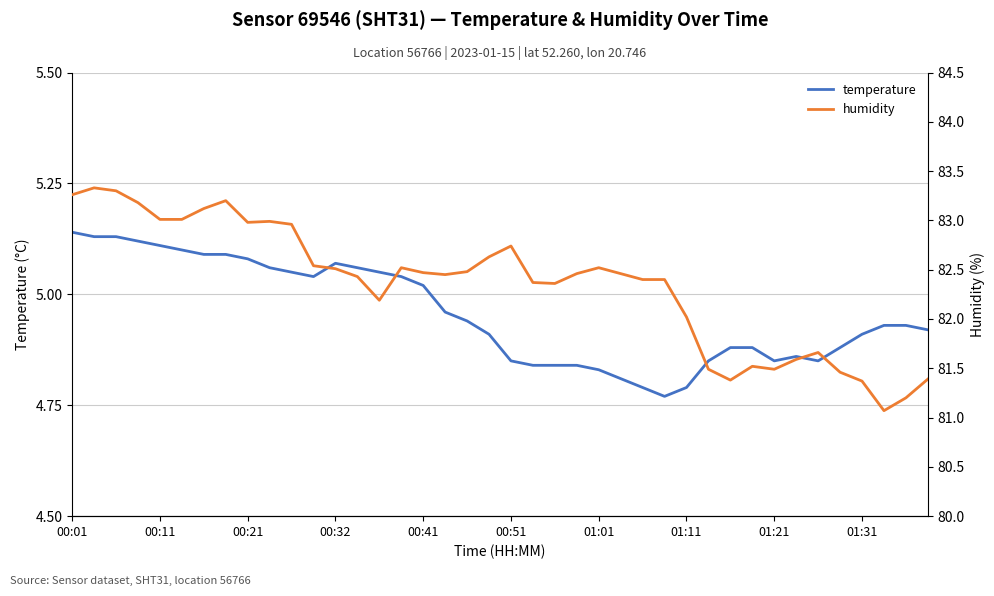

How many lines are shown in the chart?

2